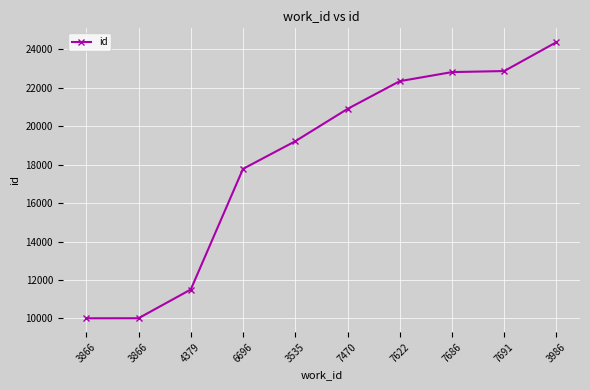

What is the sum of all values?

181815